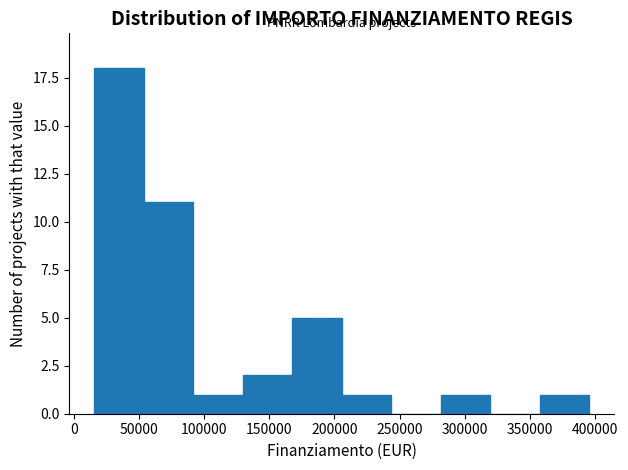

Reading left to right, transcribe this chart: for each bar, give the range it covers on the x-axis and its height. Neither the bar edges nor the heights are printed on the chart, so give them approximately, as read against the axes.

15000 to 55000: 18
55000 to 90000: 11
90000 to 130000: 1
130000 to 170000: 2
170000 to 205000: 5
205000 to 245000: 1
245000 to 280000: 0
280000 to 320000: 1
320000 to 360000: 0
360000 to 395000: 1